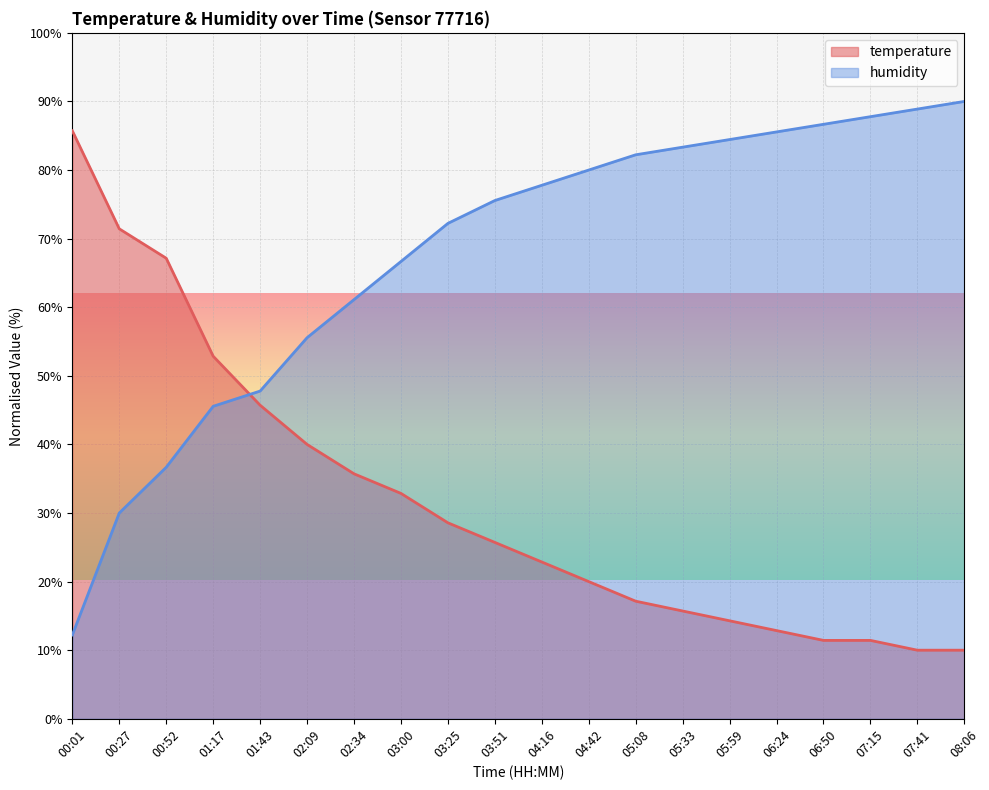

What are all the series names shown in the legend?

temperature, humidity